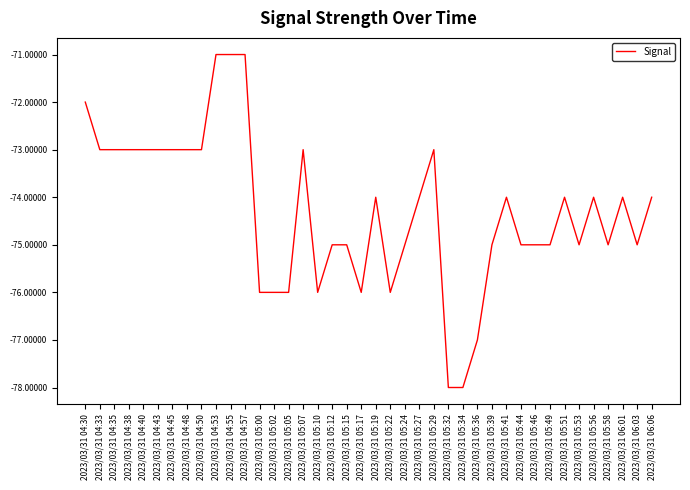

At which label does the data first exceed -74?

2023/03/31 04:30